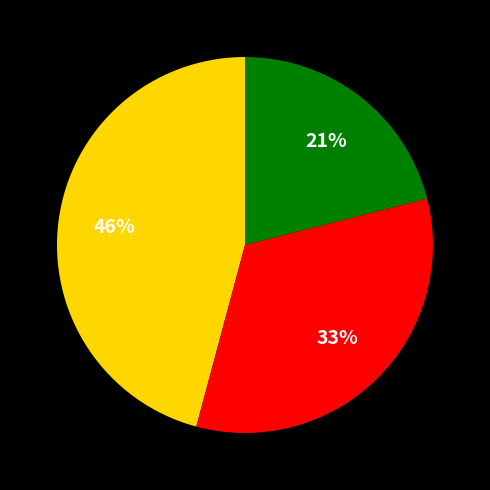

To the nearest percent, what is the average slice percentage?

33%